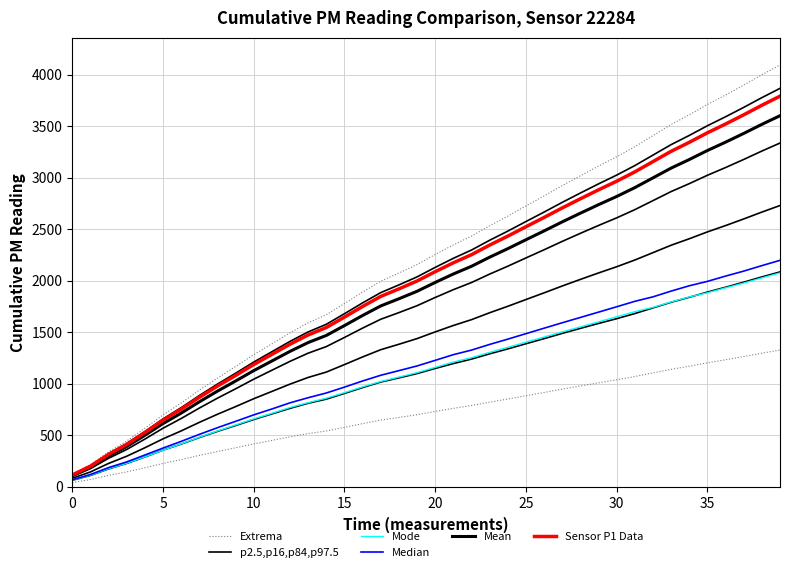

What is the value of the Median point at the 3rd from the left?

185.5